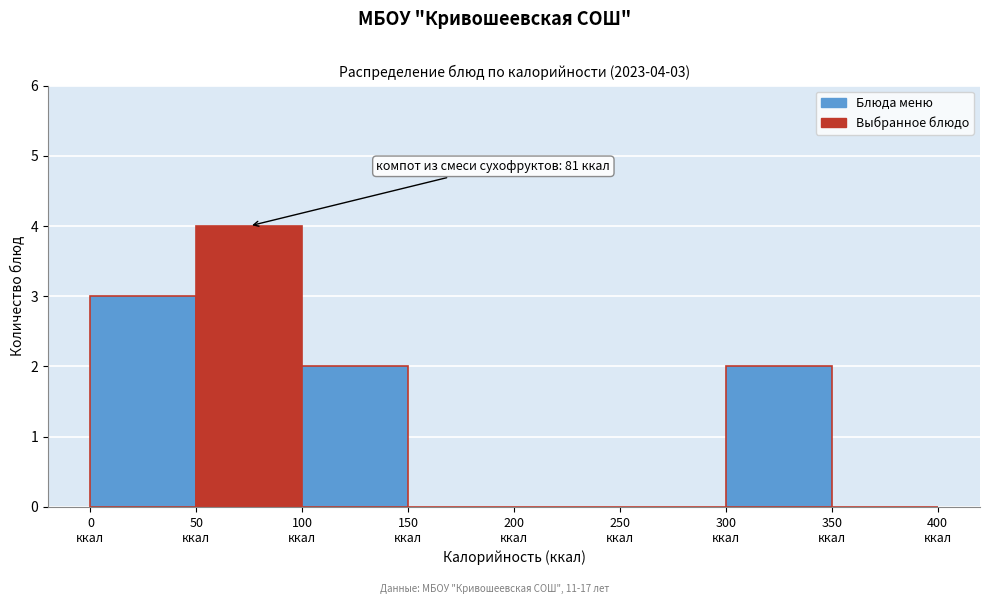

Which range on the x-axis has the tallest bar?

50 to 100